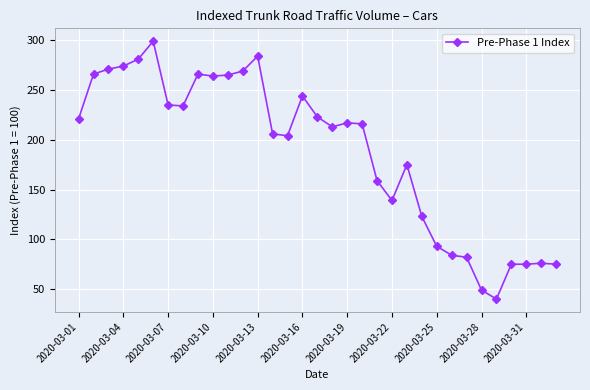

What is the average value?

188